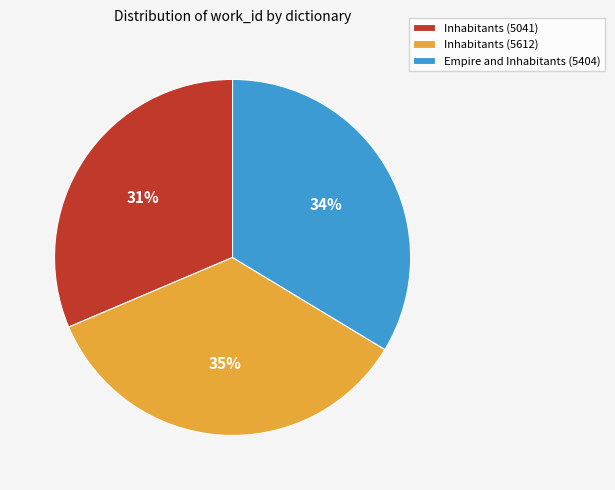

How many segments does this pie chart have?

3